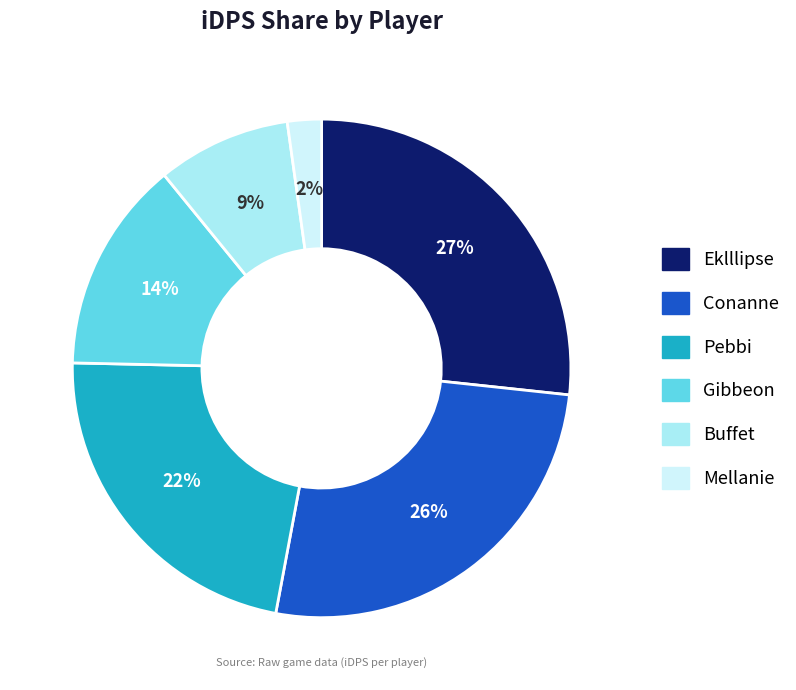

Do Buffet and Conanne together represent more than half of the pie?

No